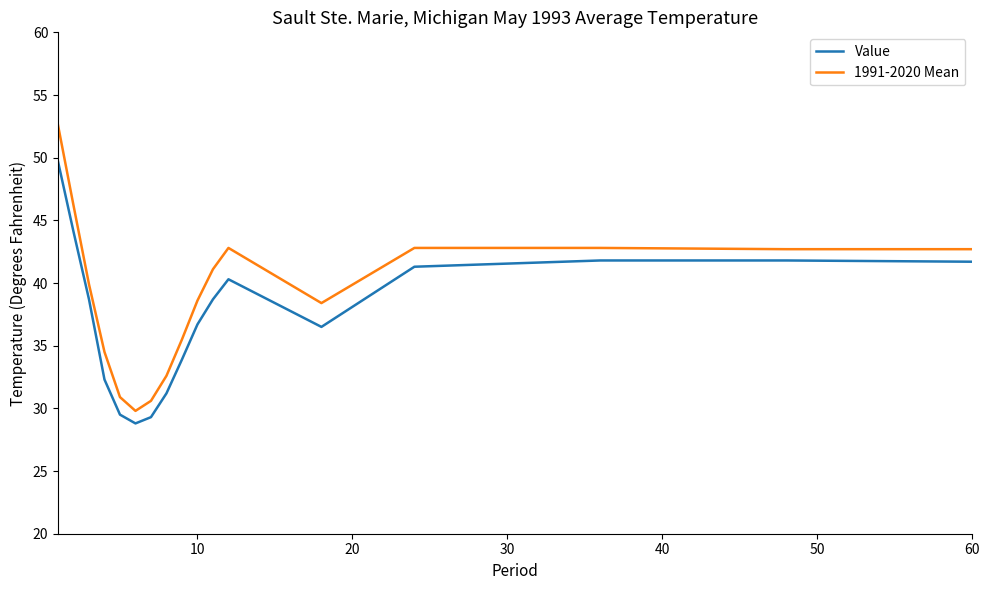

True or false: Value and 1991-2020 Mean cross at least once.

False